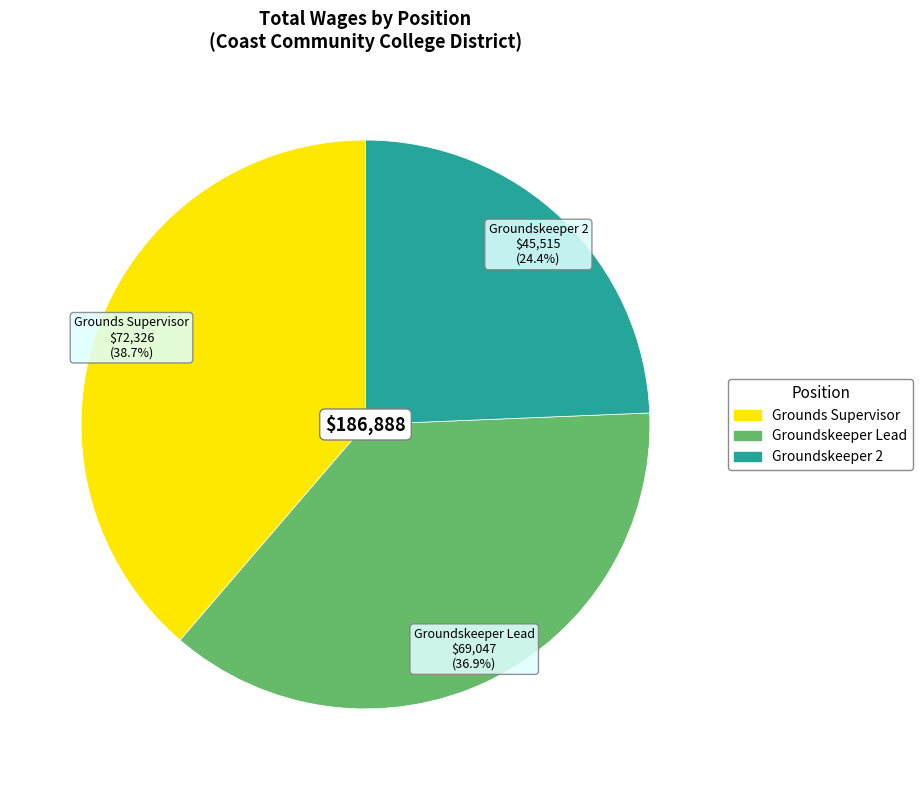

What is the smallest slice in the pie chart?

Groundskeeper 2